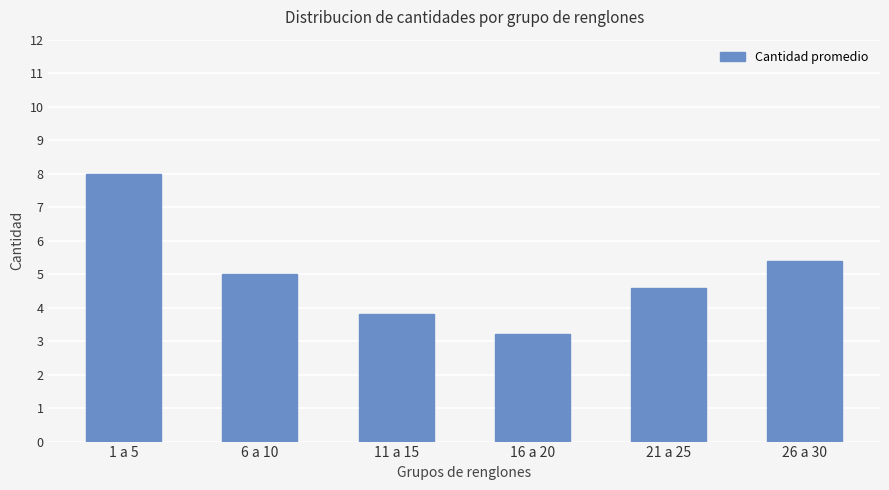

How many data points are less than 5?

3